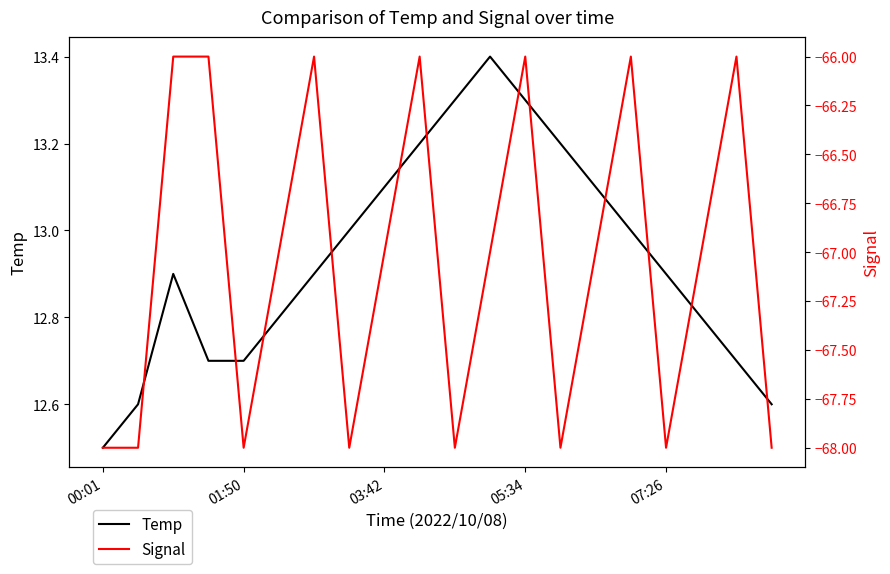

Does the chart have visible grid lines?

No